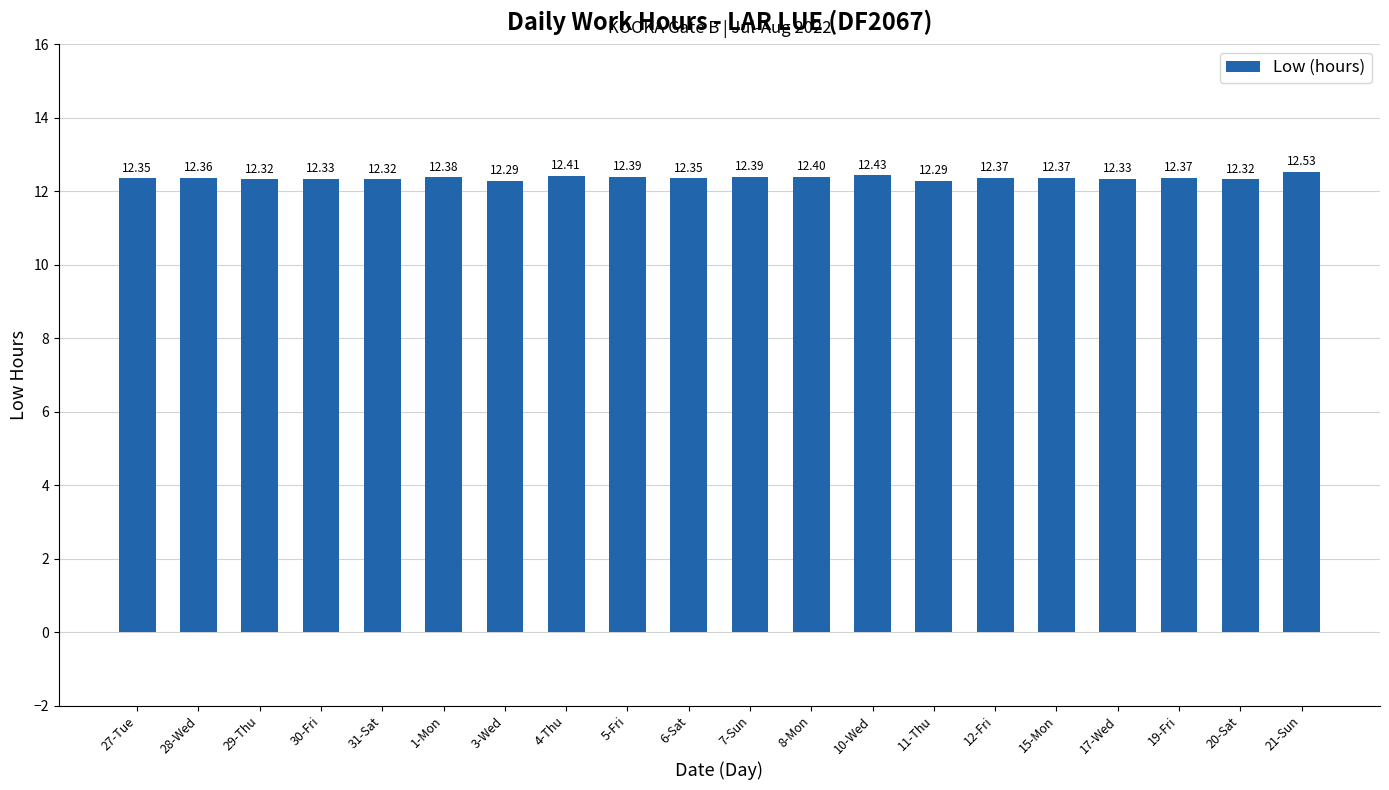

Which has a higher value, 19-Fri or 8-Mon?

8-Mon